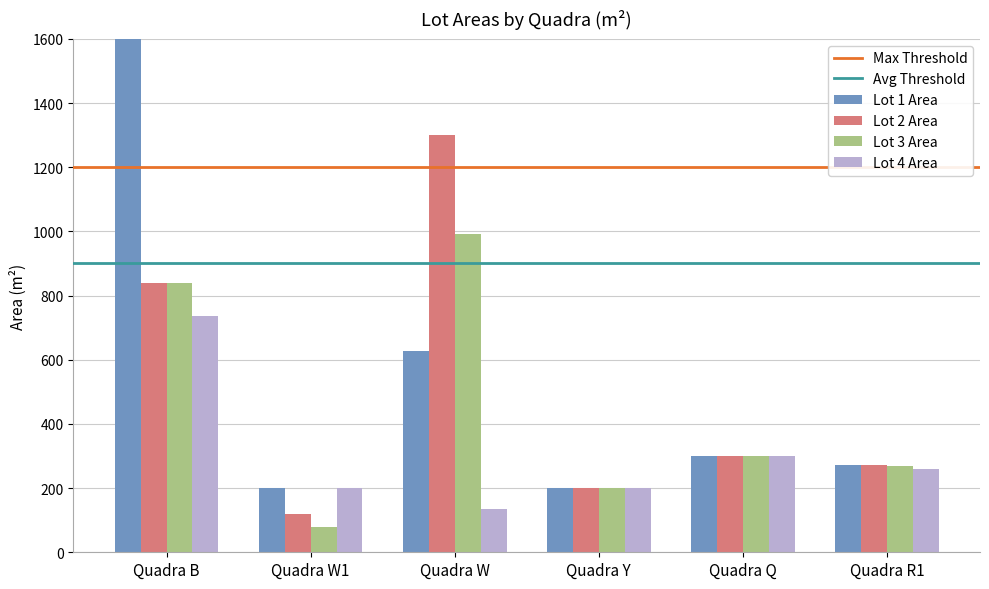

What is the total value across all series at Quadra Q?

1200.0